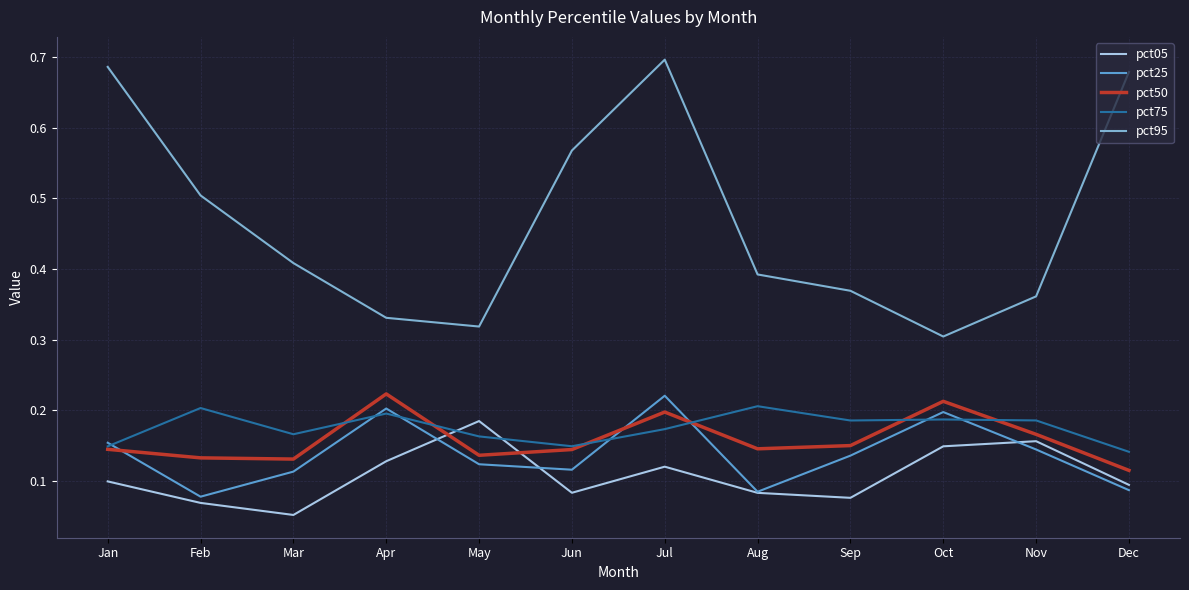

Where is the first local minimum for pct05?

Mar